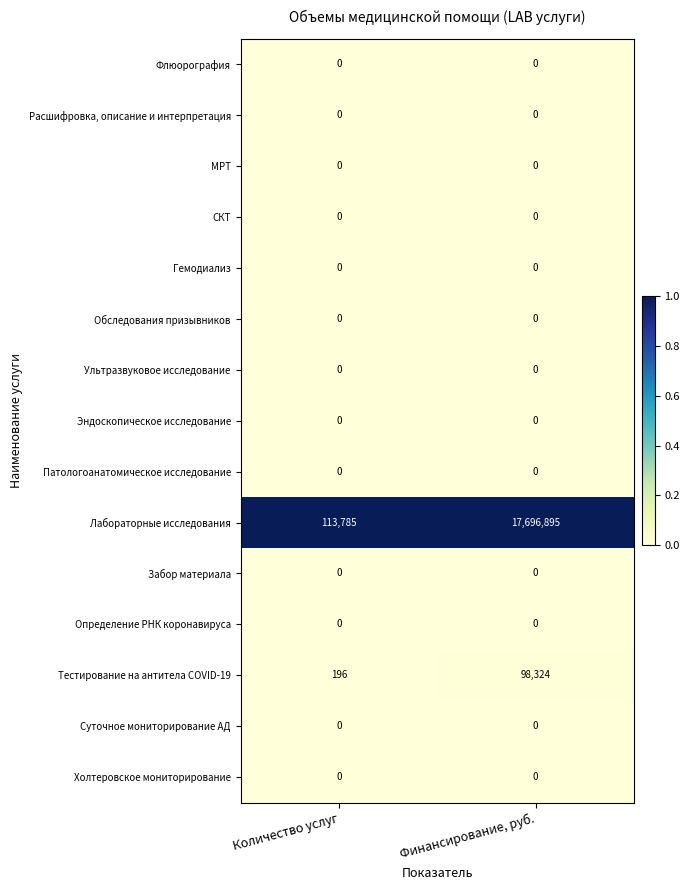

List the labels in order of Лабораторные исследования value, largest first.

Финансирование, руб., Количество услуг